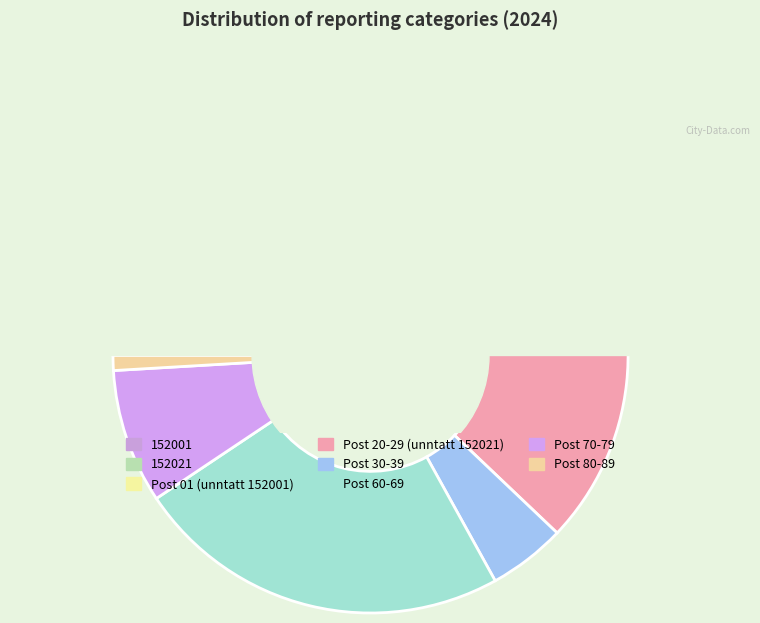

What is the change in value from Post 01 (unntatt 152001) to Post 80-89?

-7978